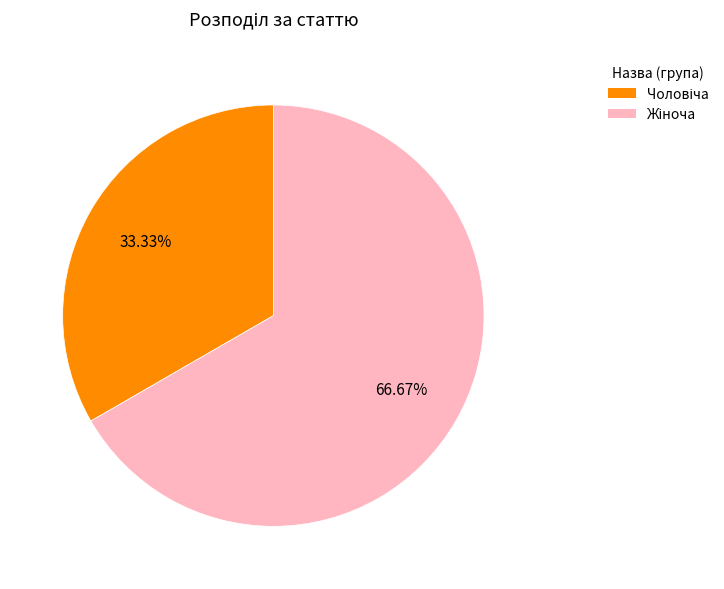

Is there any slice that represents more than half of the pie?

Yes